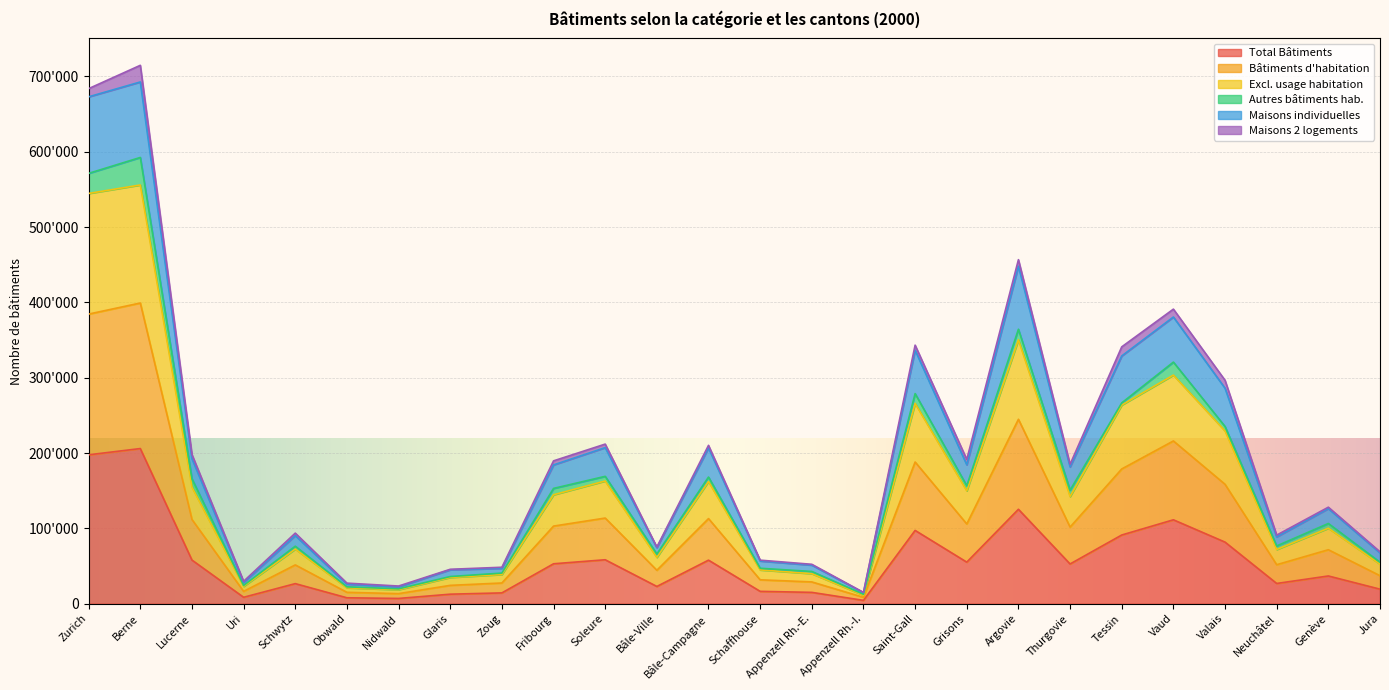

What is the label of the 15th point from the left?

Appenzell Rh.-E.